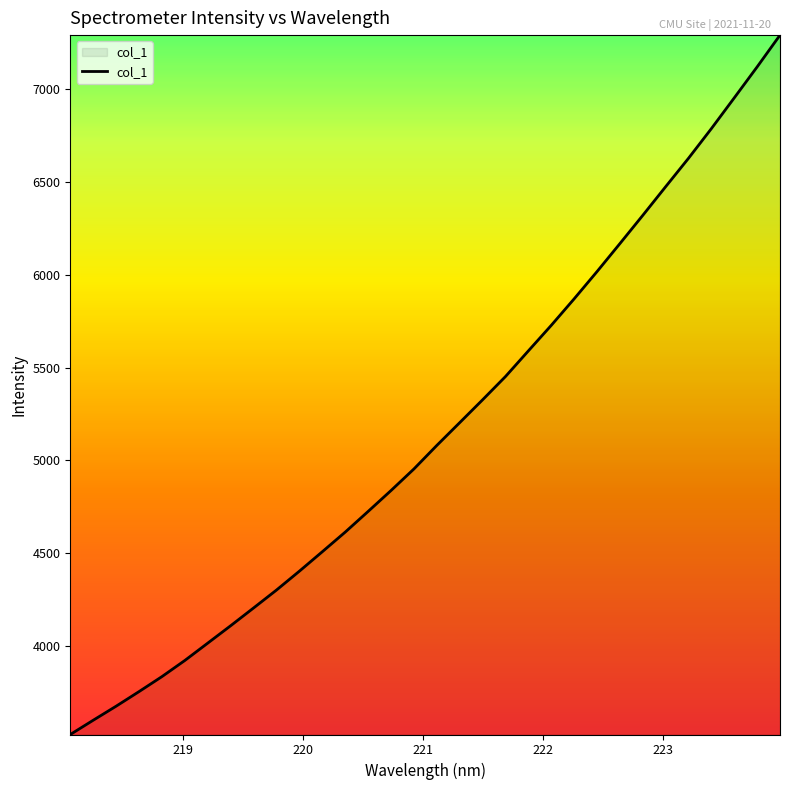

Reading left to right, what are all the values shown in this chart?

3522.3	3599.2	3674.9	3753.6	3834.5	3921.6	4015.1	4108.9	4204.6	4301.2	4403.0	4507.8	4613.5	4725.0	4837.7	4953.9	5080.8	5203.6	5326.8	5452.2	5590.5	5728.1	5871.0	6017.9	6168.8	6321.0	6475.6	6628.9	6788.9	6954.5	7121.5	7292.7